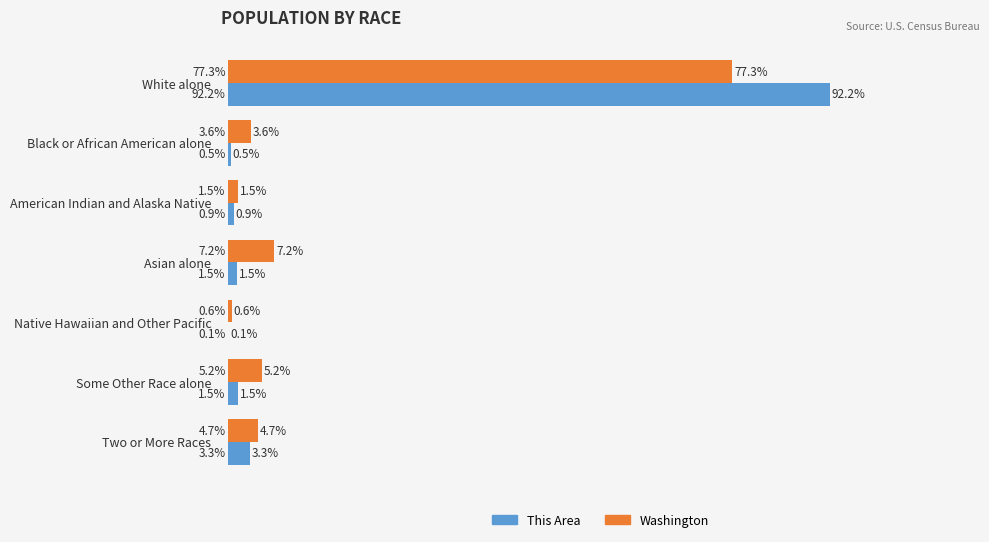

Which series changed the most between White alone and Two or More Races?

This Area